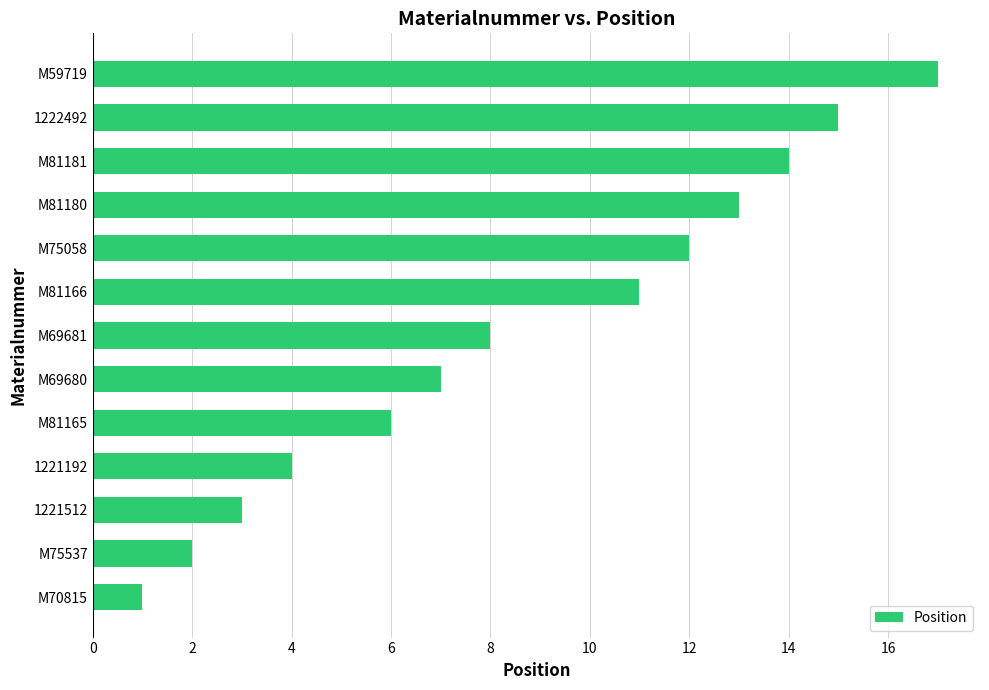

What is the smallest value displayed?

1